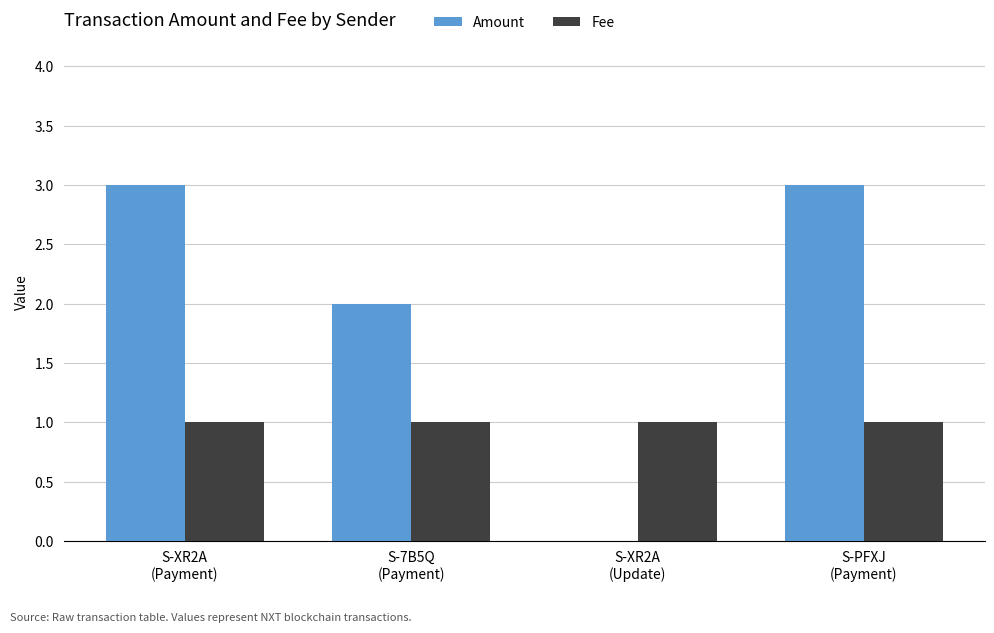

Which series has the largest total across all categories?

Amount